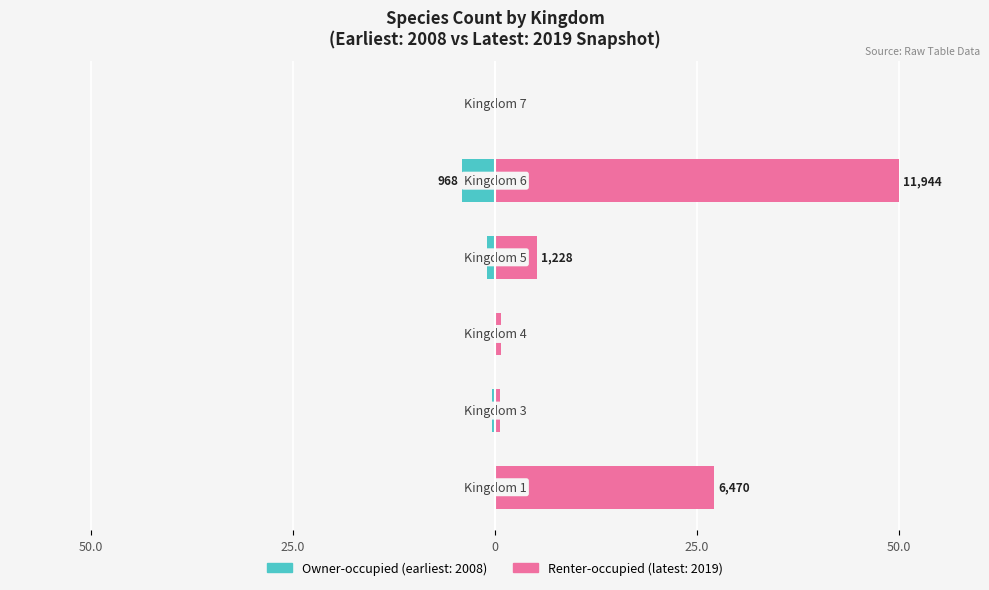

The value of Owner-occupied (earliest: 2008) at 1 is -0.1. True or false?

False